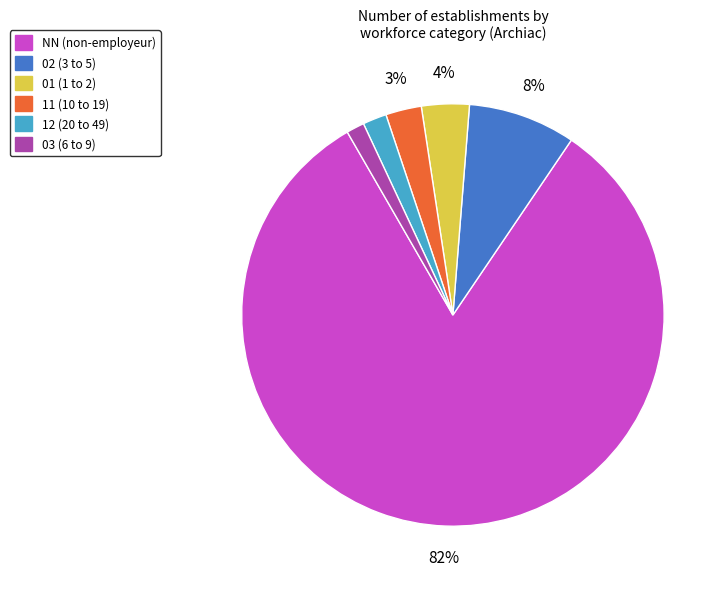

Approximately how many times larger is the value at 11 compared to 12?

1.5